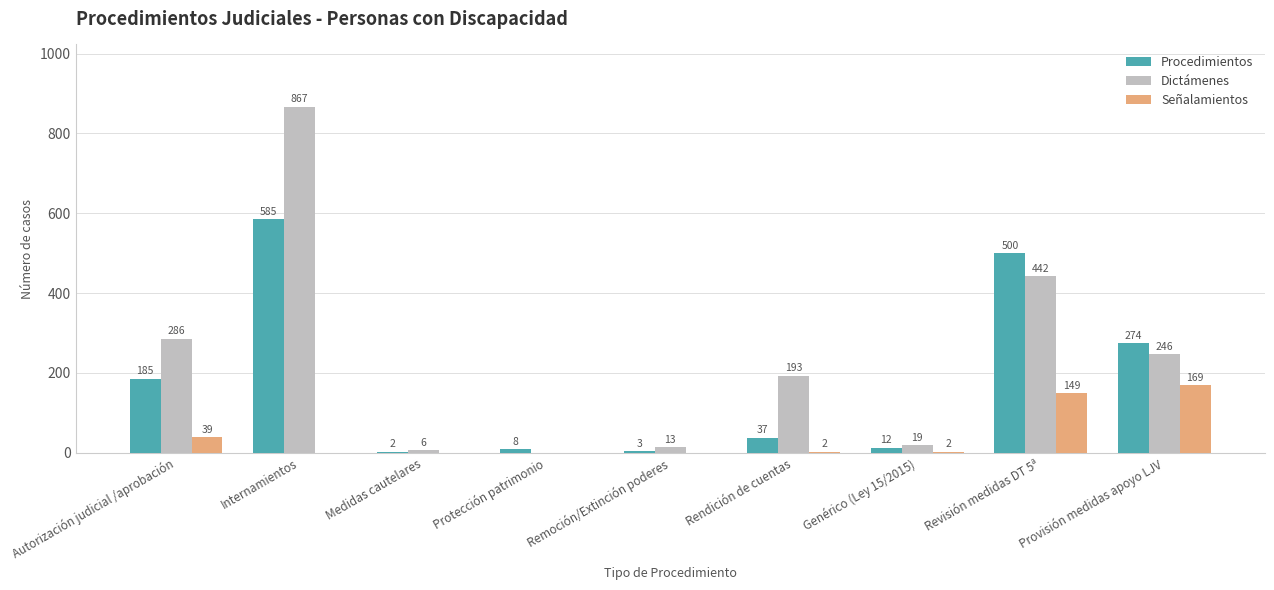

Does the chart contain stacked bars?

No